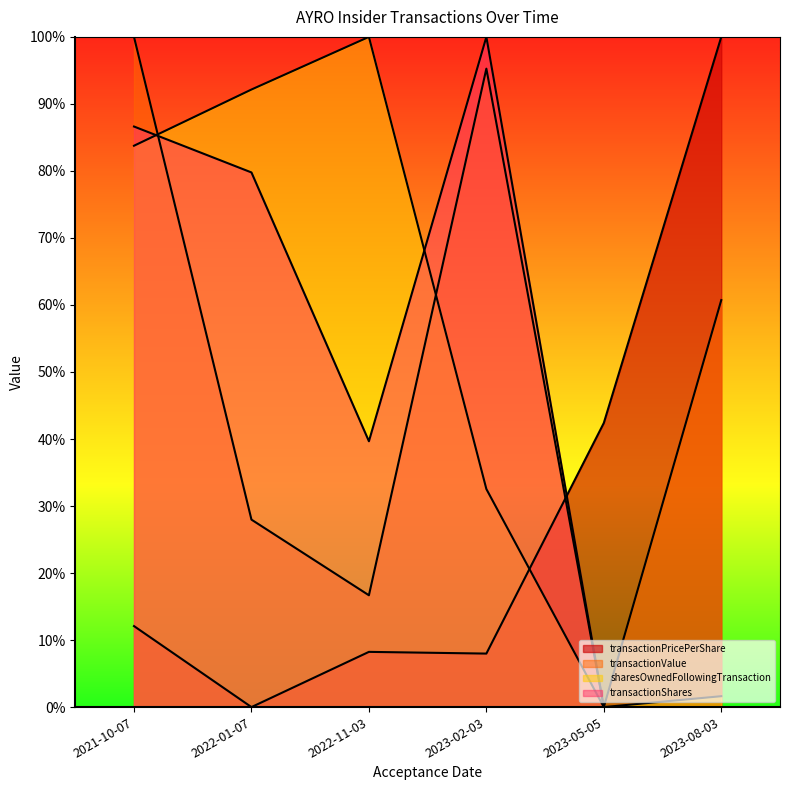

What are all the series names shown in the legend?

transactionPricePerShare, transactionValue, sharesOwnedFollowingTransaction, transactionShares